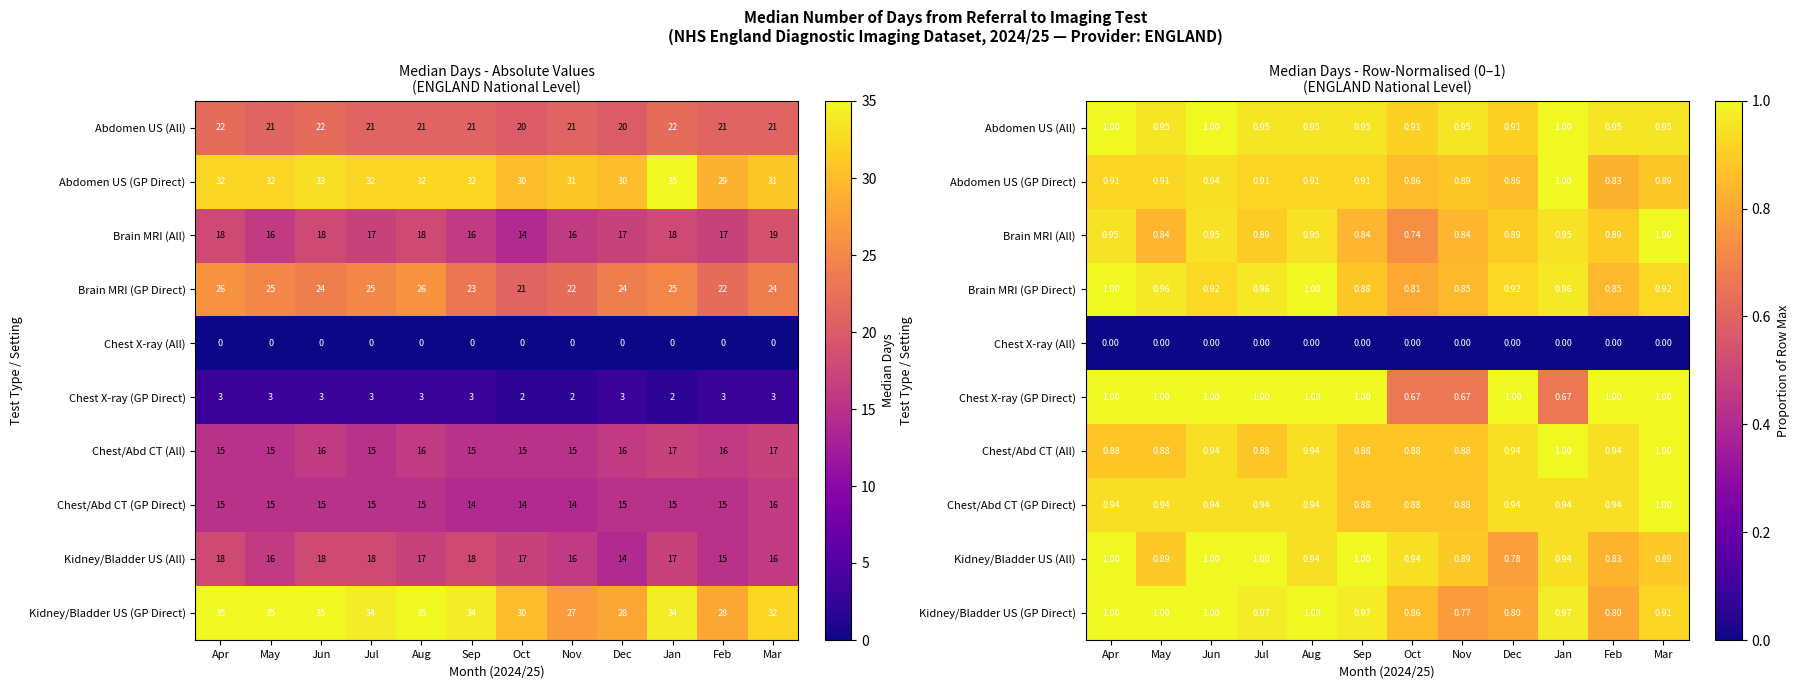

Is it true that Abdomen US (GP Direct) equals 0.9 at May?

True